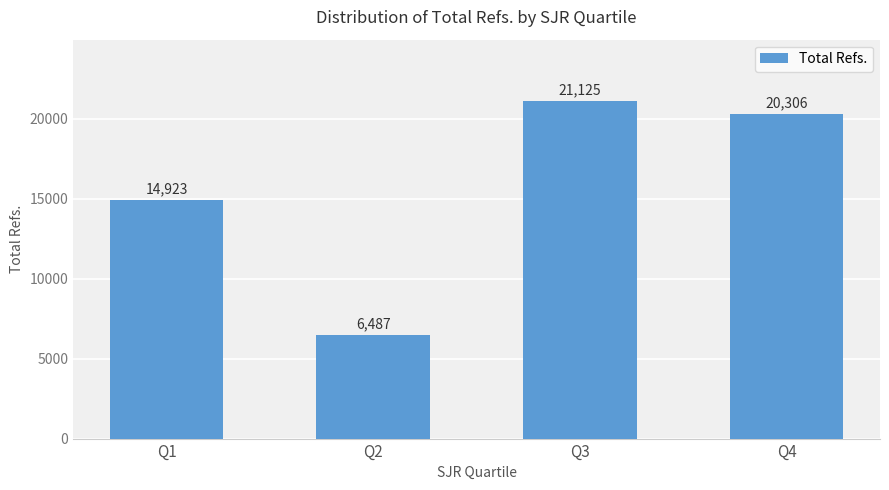

What is the minimum value shown in the chart?

6487